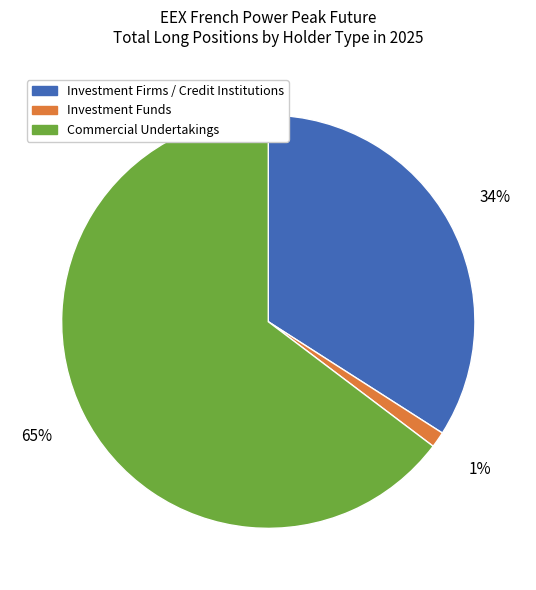

Is there any slice that represents more than half of the pie?

Yes